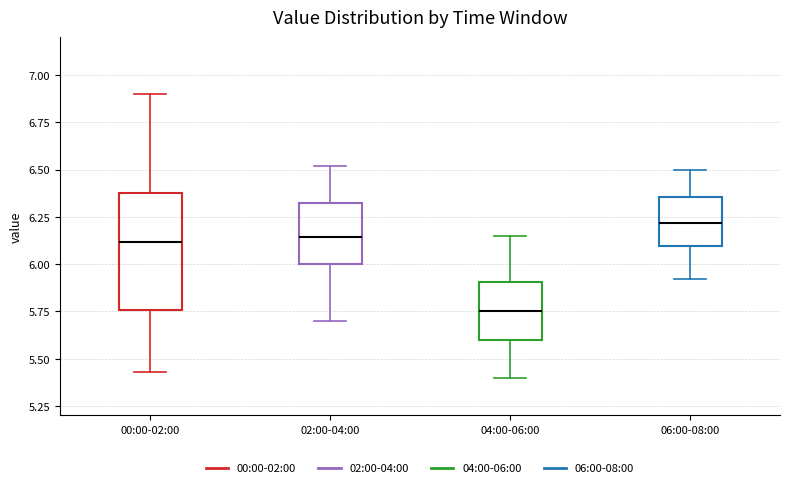

Where does the upper whisker of the box for 02:00-04:00 end on the y-axis? The values are not printed on the chart, so give them approximately, as read against the axis.

6.50